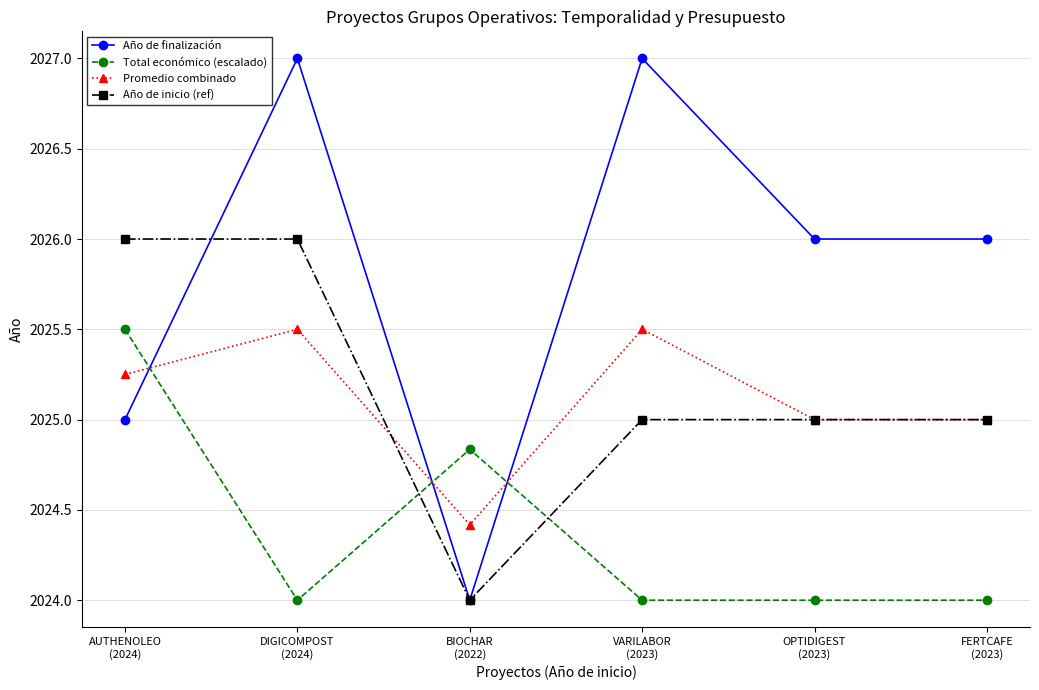

At how many categories does at least one series exceed 2024?

6